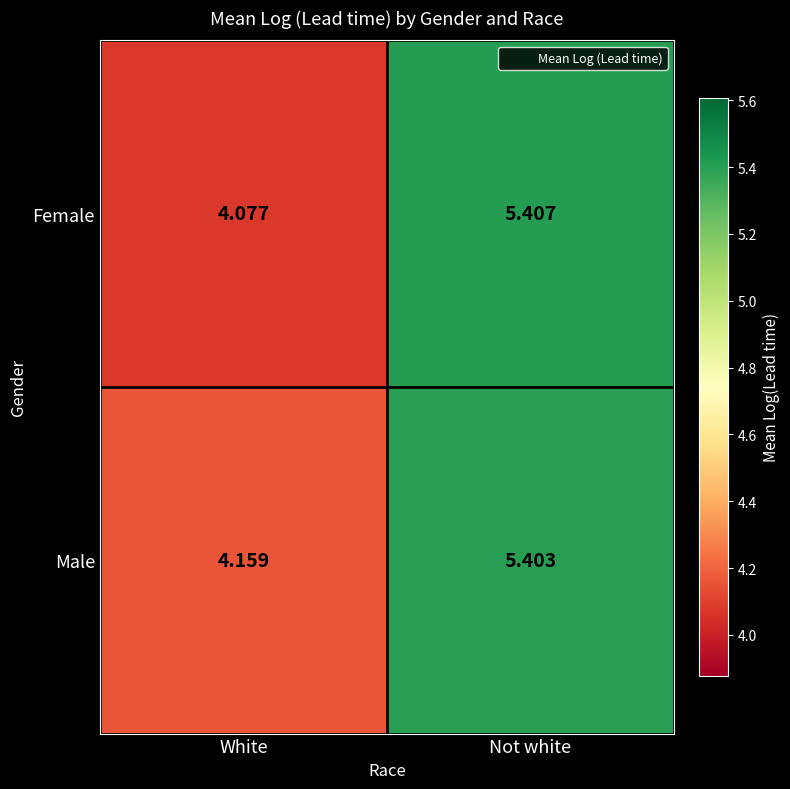

Which series changed the most between White and Not white?

Female